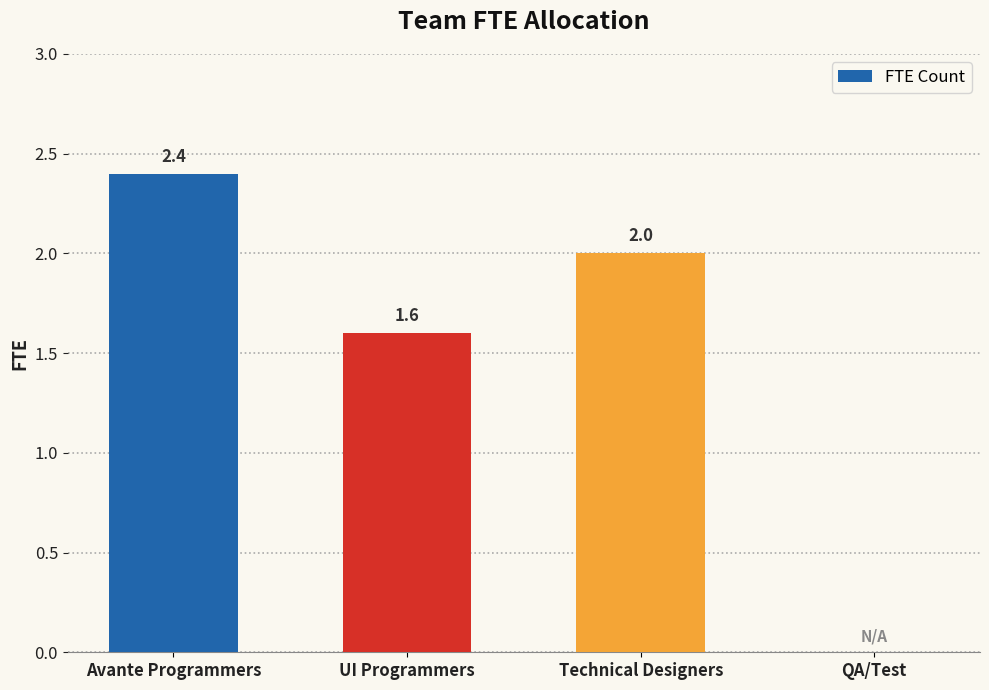

Where is the data nearest to the value 1?

UI Programmers